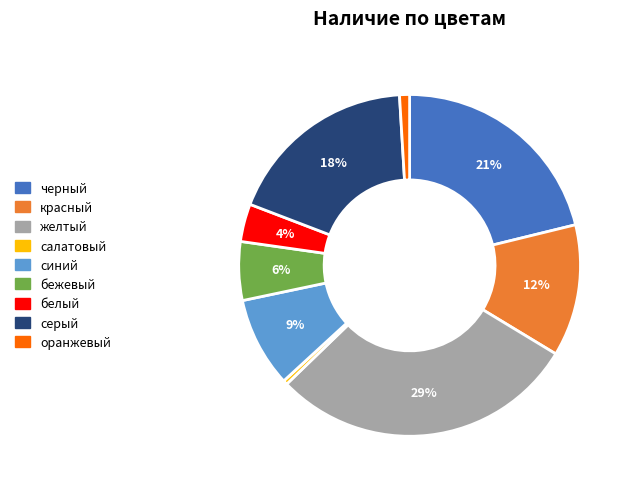

Rank the categories by value from lowest to highest.

салатовый, оранжевый, белый, бежевый, синий, красный, серый, черный, желтый